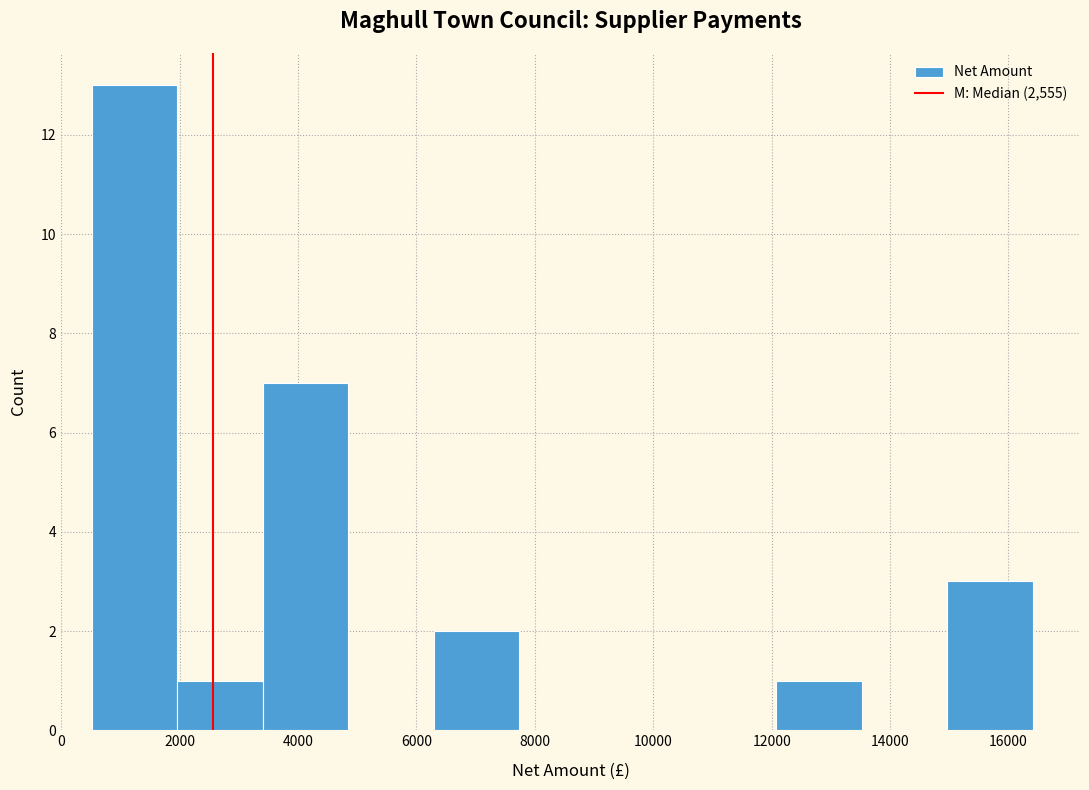

What is the height of the bar covering 6200 to 7800 on the x-axis? Neither the bar edges nor the heights are printed on the chart, so give them approximately, as read against the axes.

2